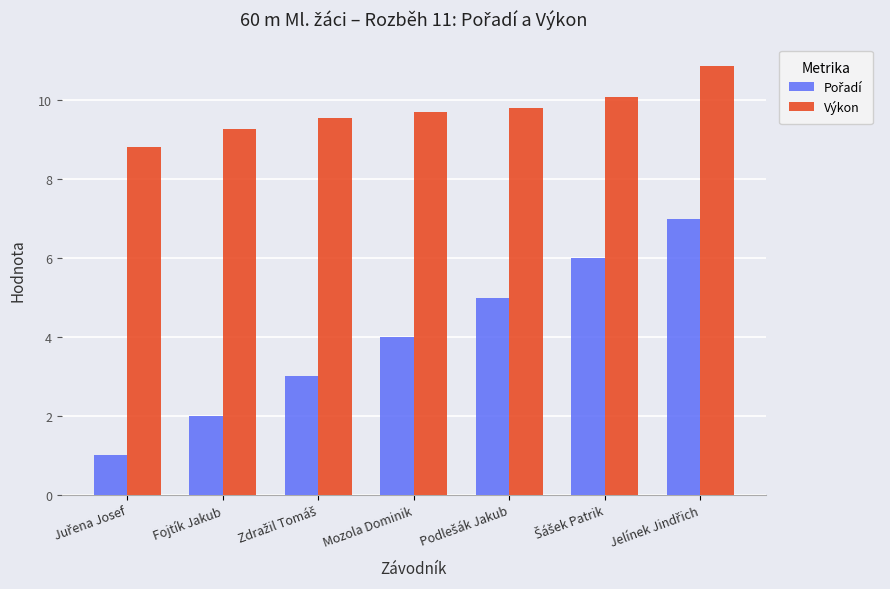

What is the difference between the maximum and minimum values in the Výkon series?

2.1